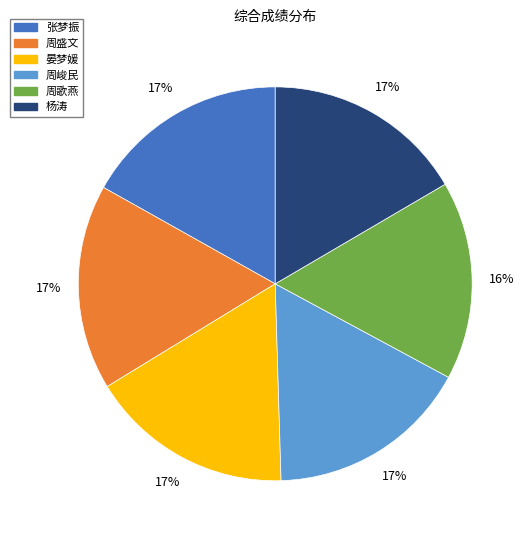

To the nearest percent, what is the difference between the largest and smallest slice percentages?

1%